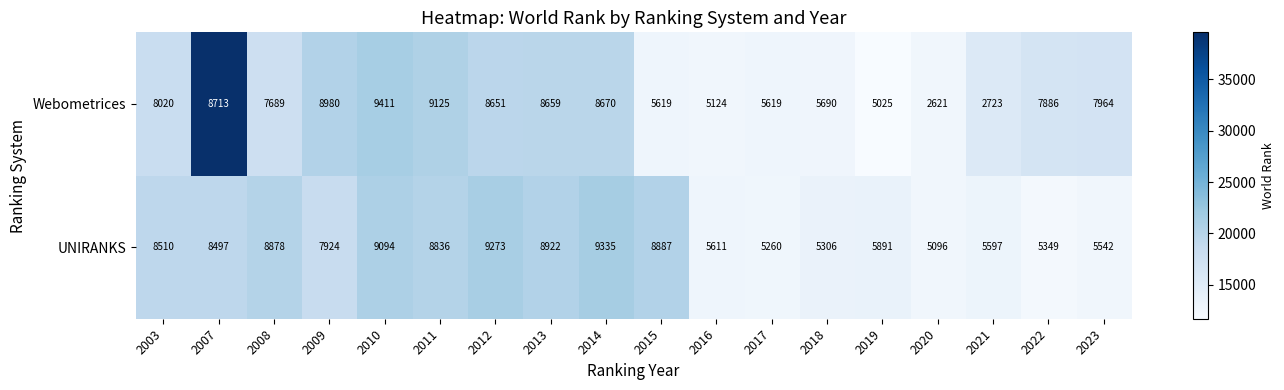

Which series changed the most between 2009 and 2022?

UNIRANKS